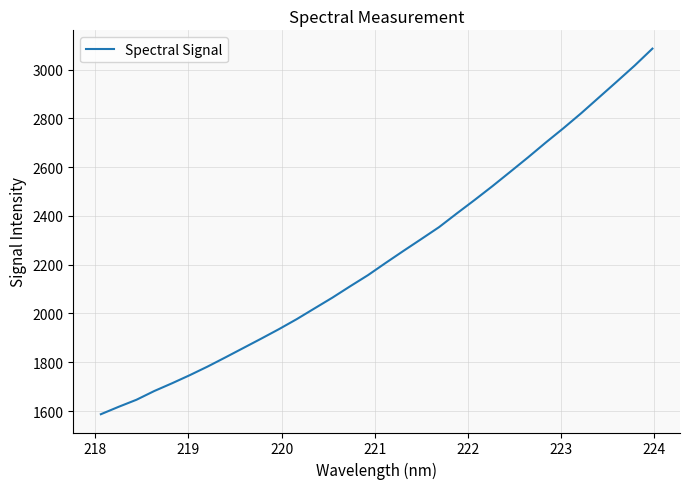

What is the difference between the second highest and minimum values?

1429.1